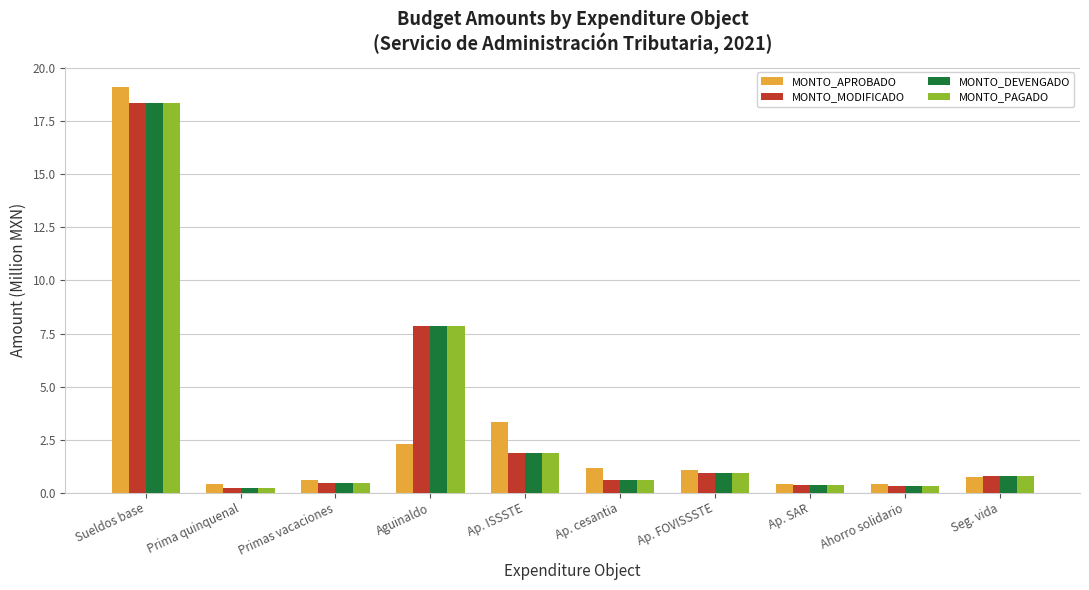

How many distinct data groups are displayed?

4